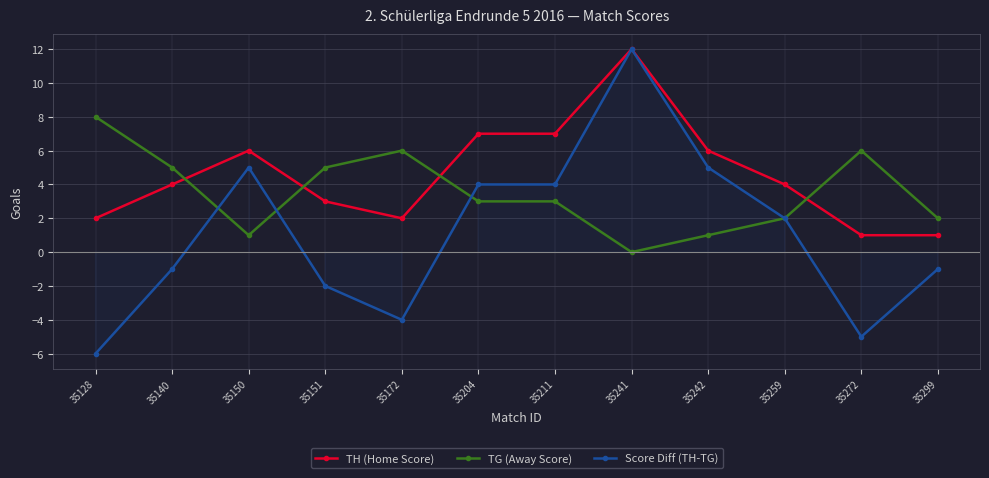

Which series has the largest total across all categories?

TH (Home Score)